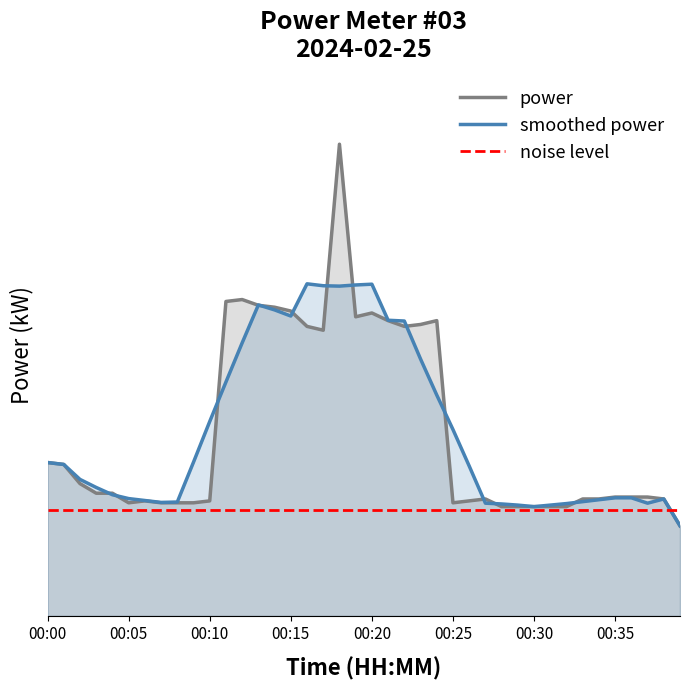

List the series in order of their overall mean, highest first.

smoothed_power, power